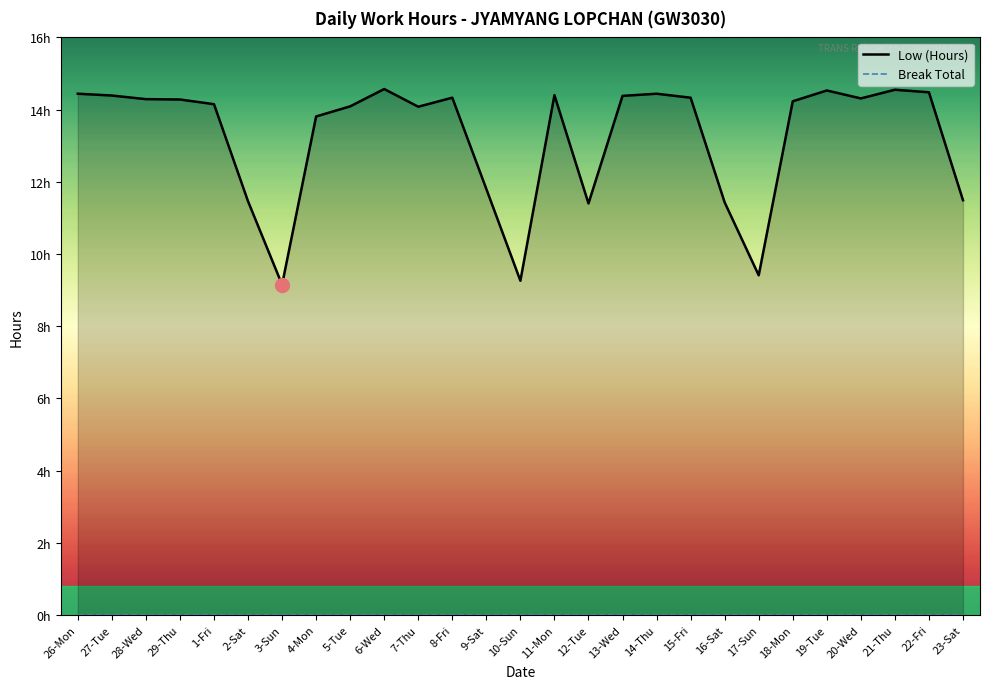

Does the chart have visible grid lines?

No